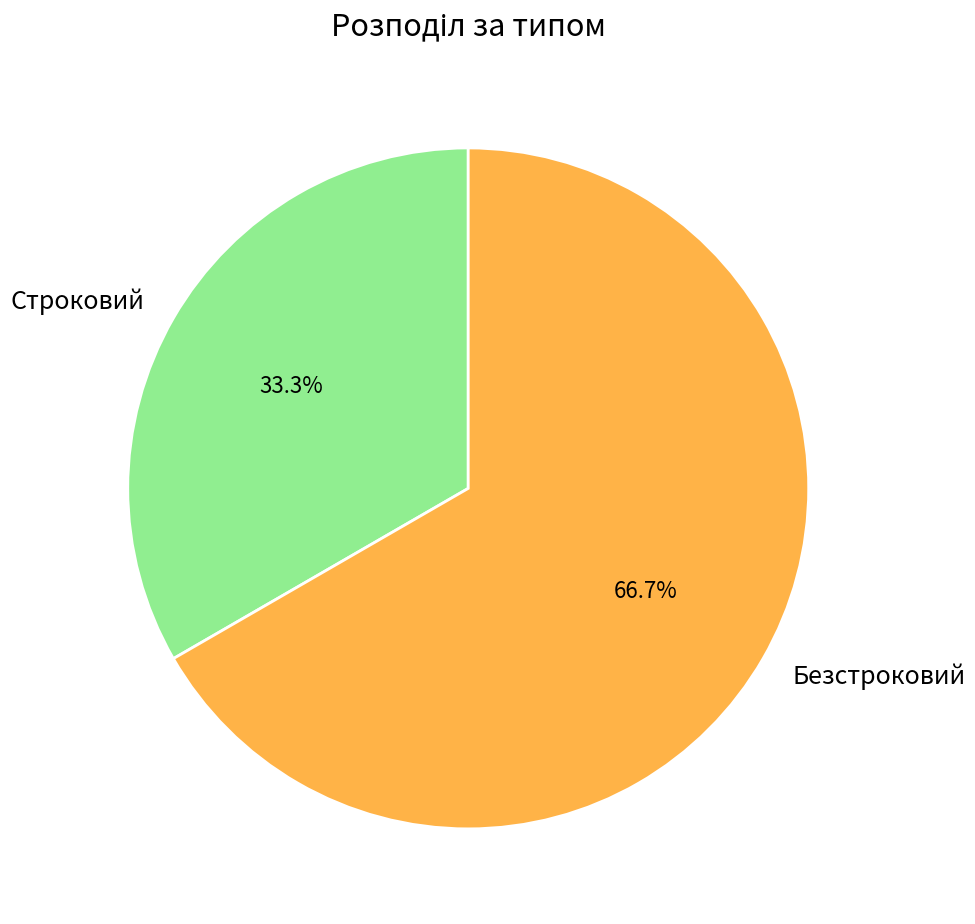

Approximately how many times larger is the value at Строковий compared to Безстроковий?

0.5